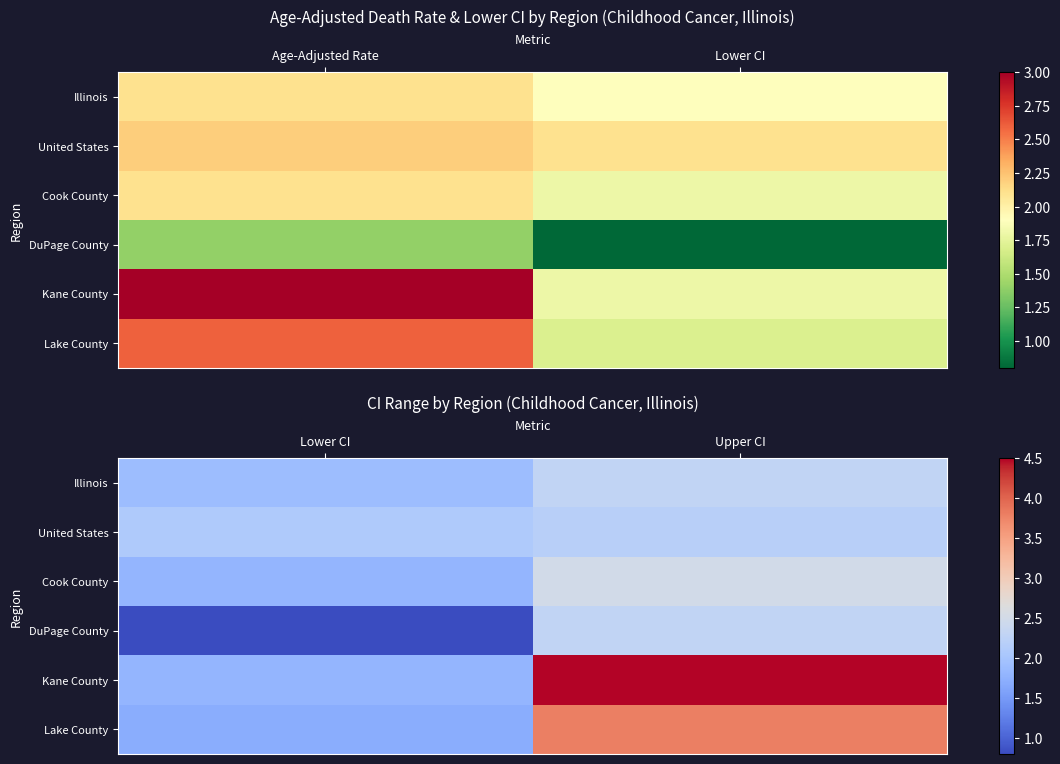

Which series changed the most between Lower CI and Upper CI?

Kane County